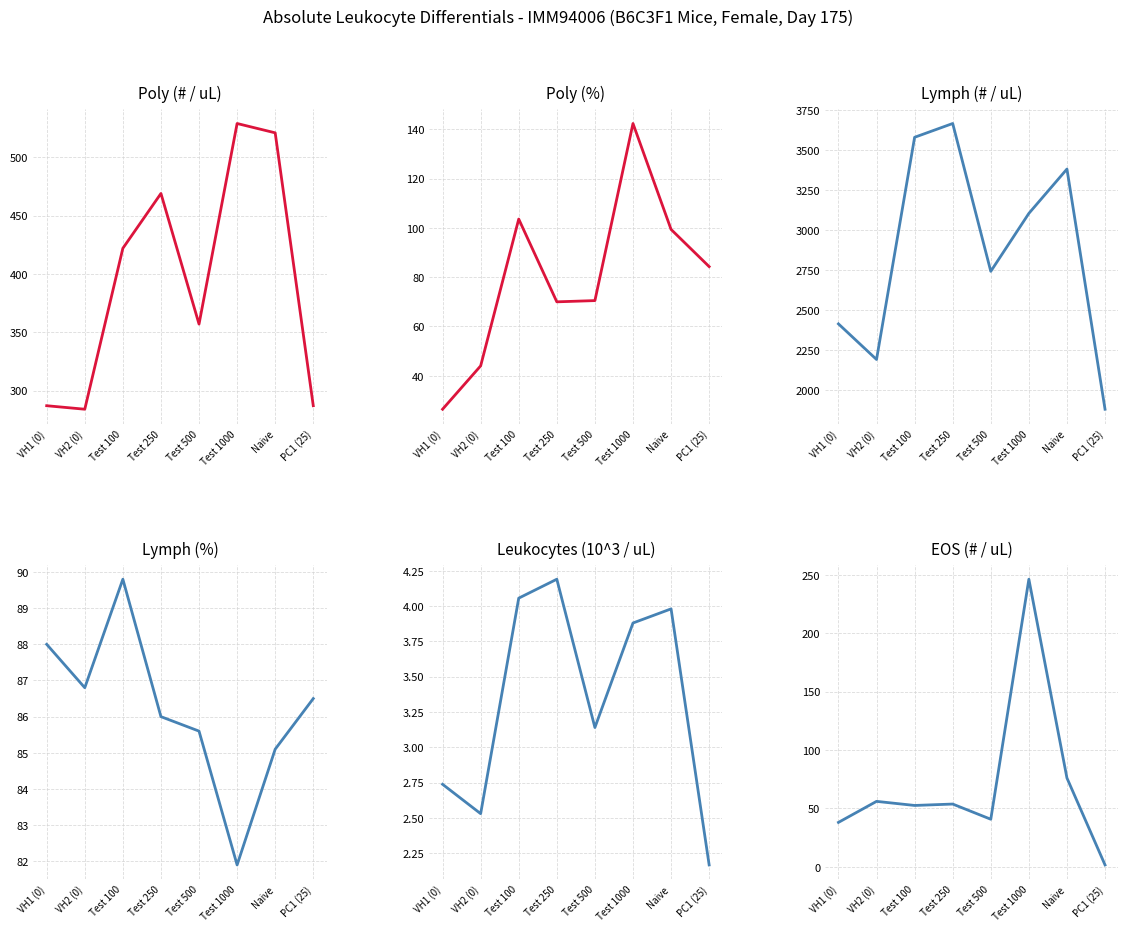

At which category does Poly (# / uL) reach its first local peak?

Test 250